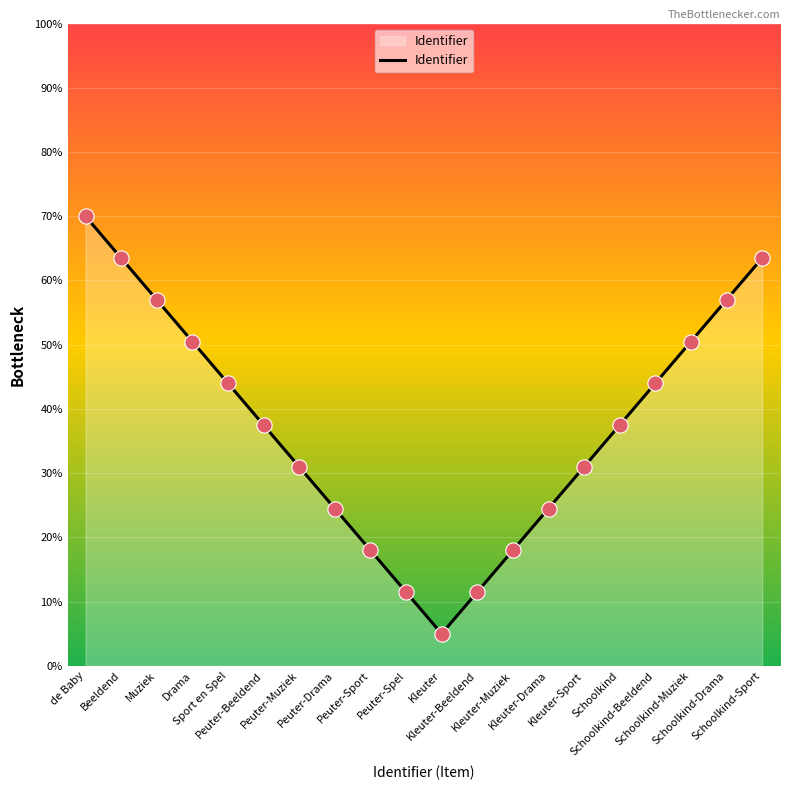

Which has a higher value, Sport en Spel or Kleuter-Sport?

Sport en Spel